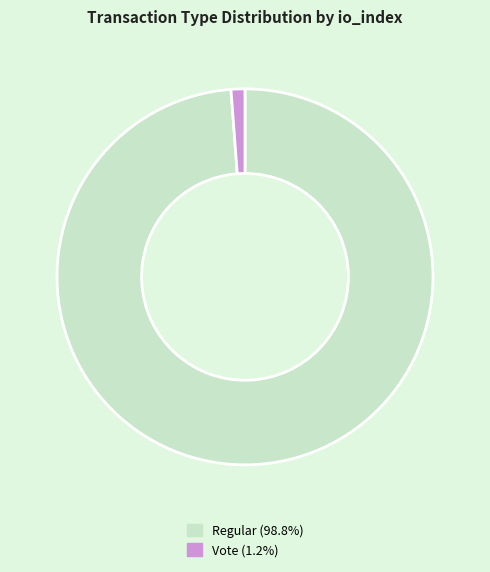

Does Vote represent more than half of the total?

No